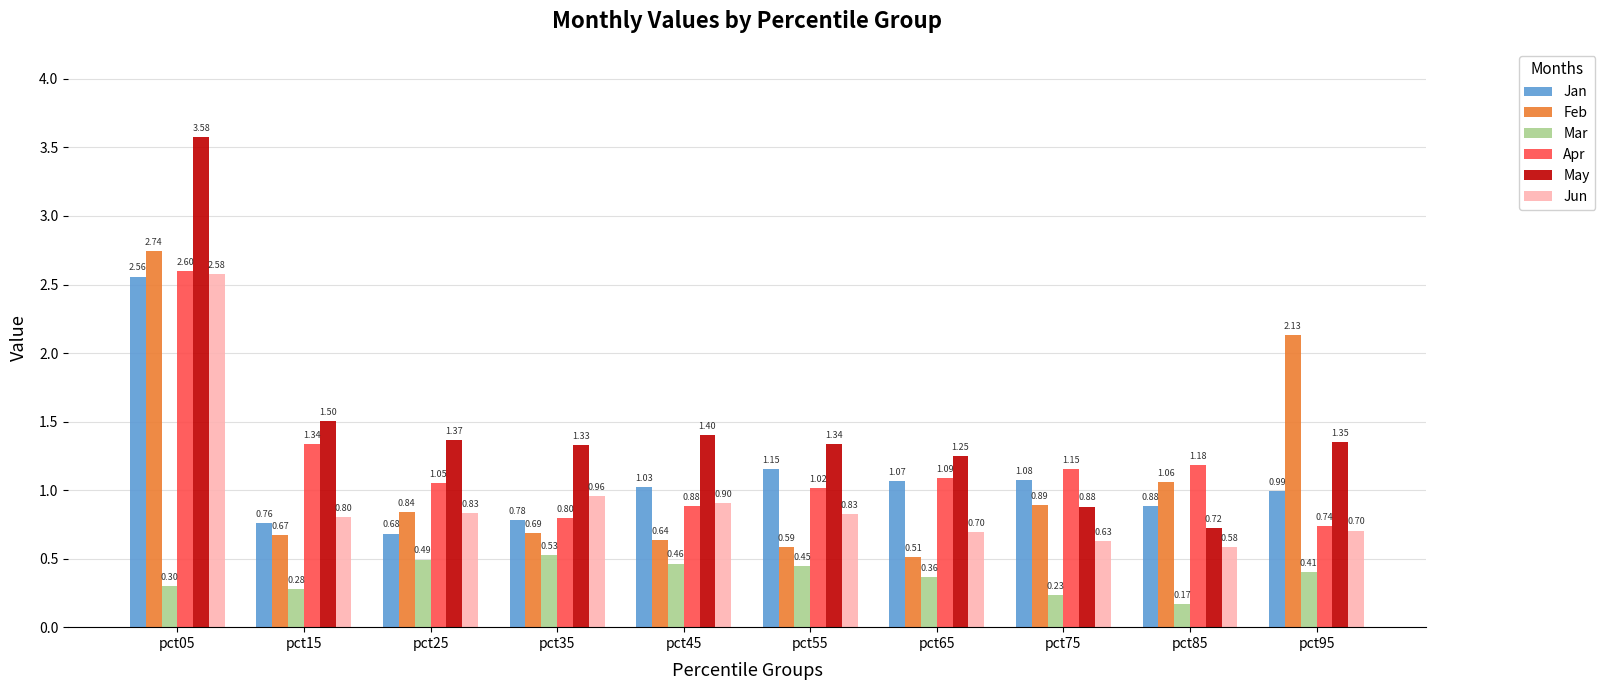

What is the spread (max minus min) of values at pct45?

0.9